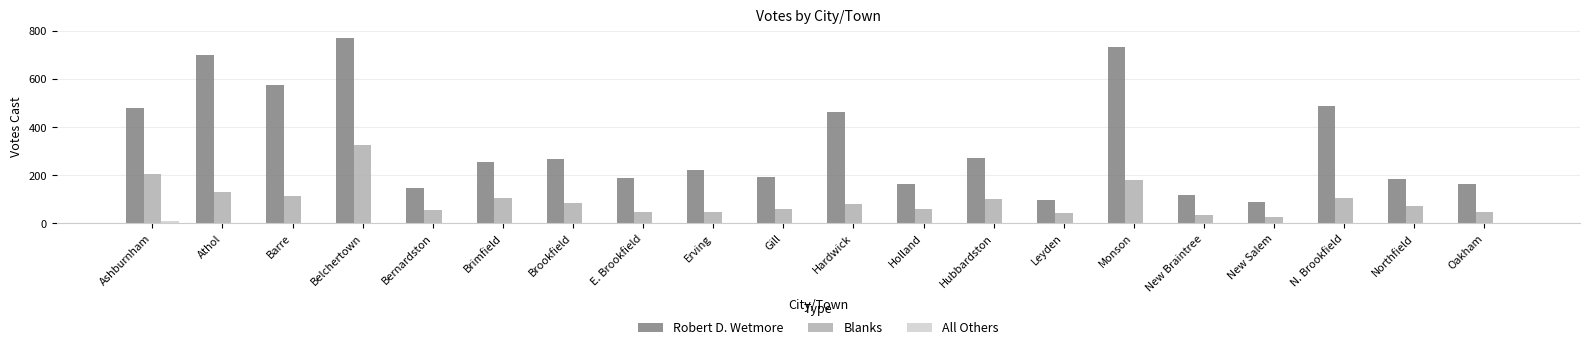

What is the maximum value for Robert D. Wetmore?

770